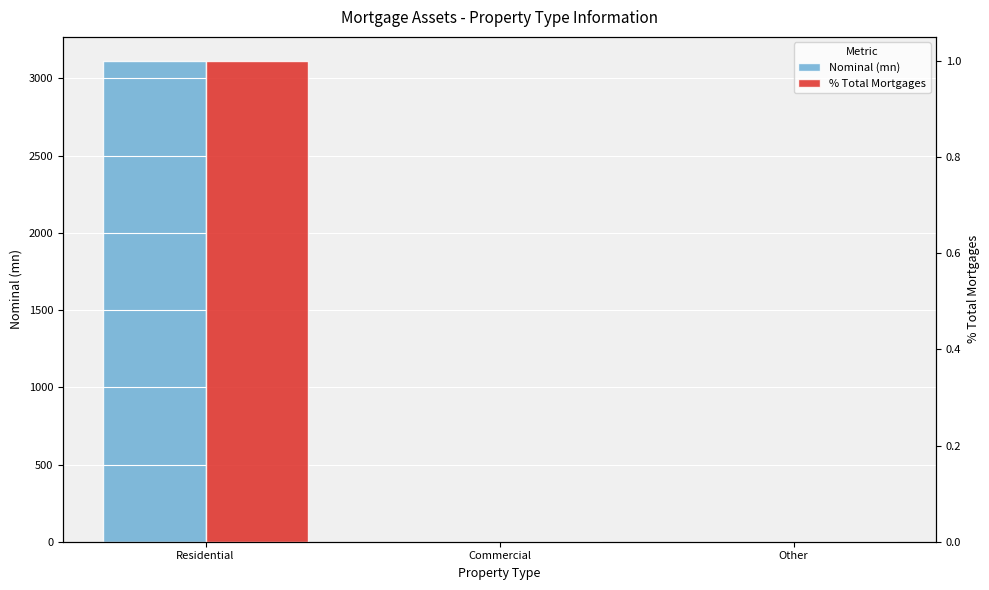

What is the greatest value displayed?

3113.5